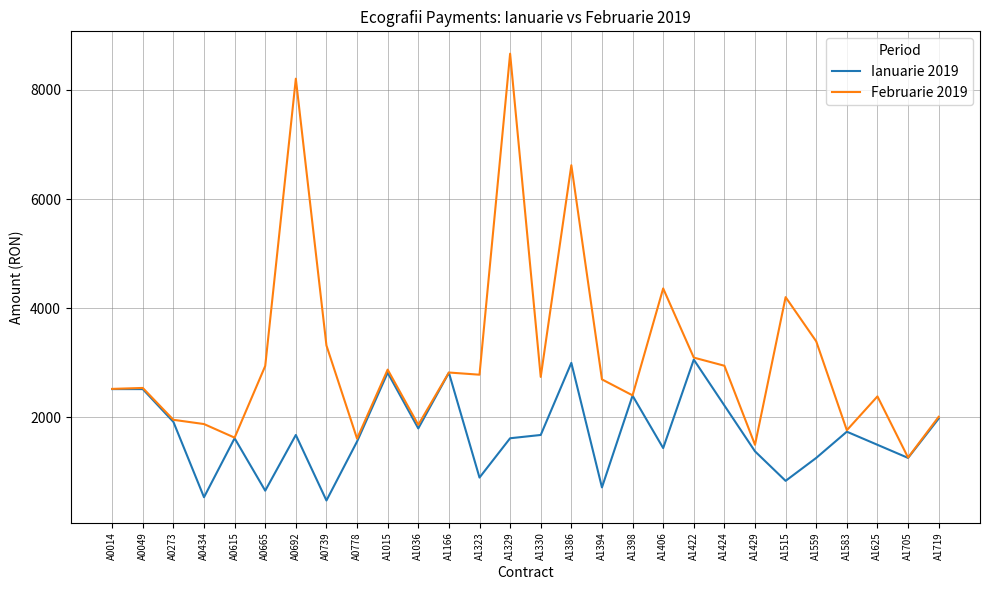

What is the total value across all series at A0014?

5043.9